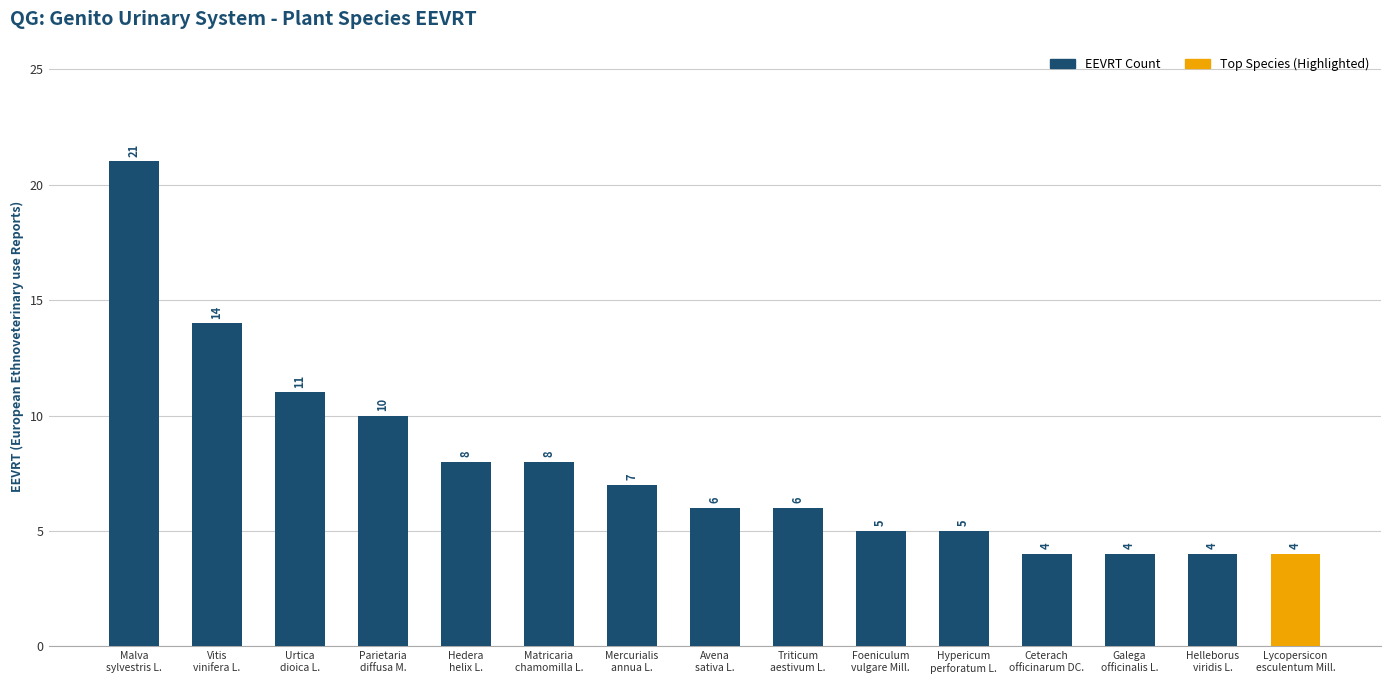

The value at Galega
officinalis L. is 4. True or false?

True